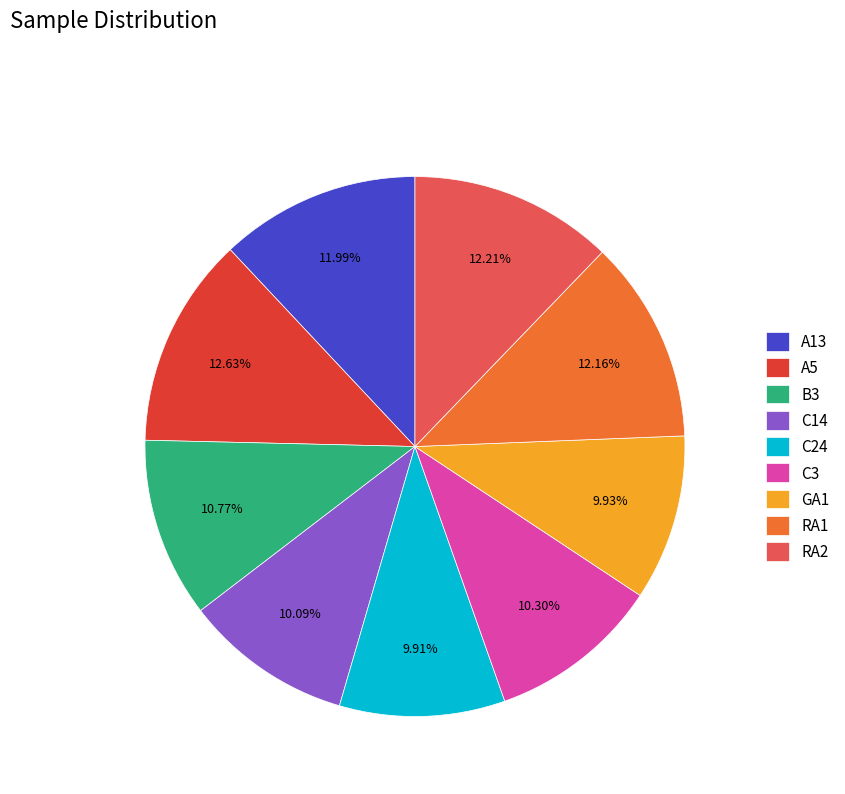

The C3 slice represents 10% of the pie. True or false?

True